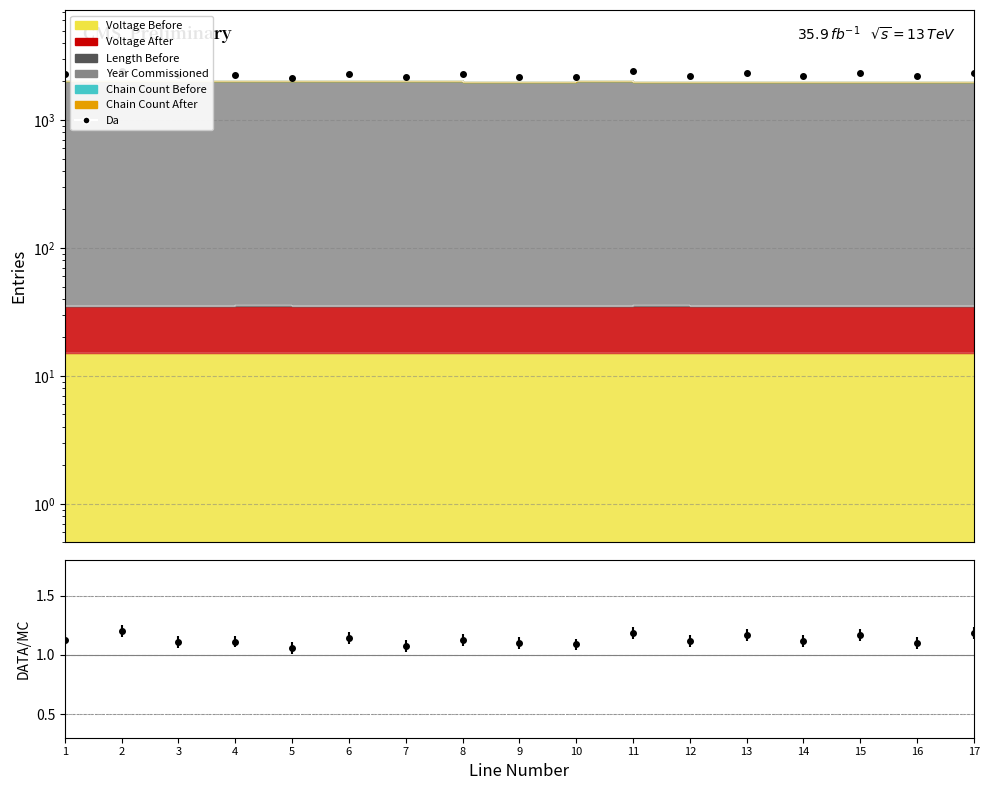

Reading left to right, extract all data points from this chart.

2273.8	2412.3	2237.7	2246.2	2141.6	2300.1	2163.5	2275.0	2183.9	2156.8	2397.0	2213.1	2320.4	2210.6	2320.4	2188.3	2342.2